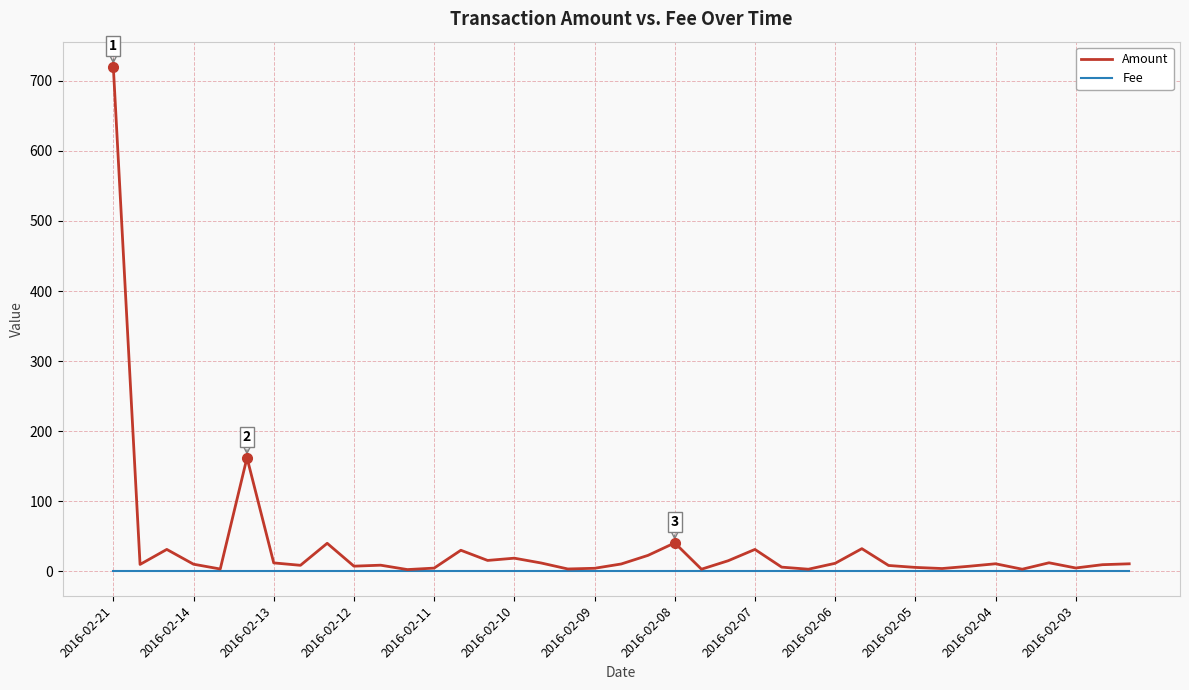

Which series has the widest spread of values?

Amount